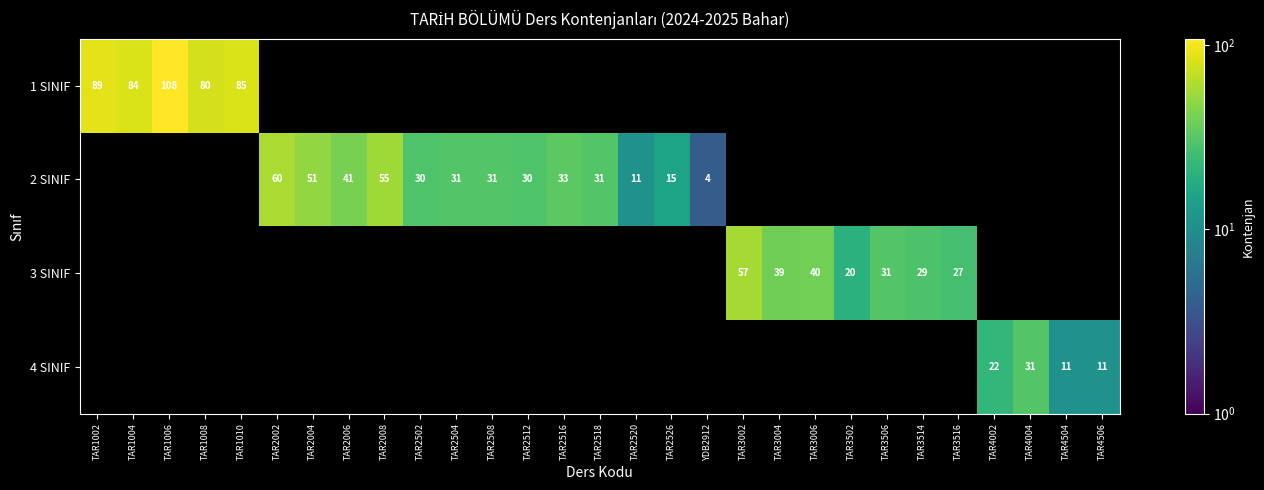

Which category has the lowest value across all series?

YDB2912